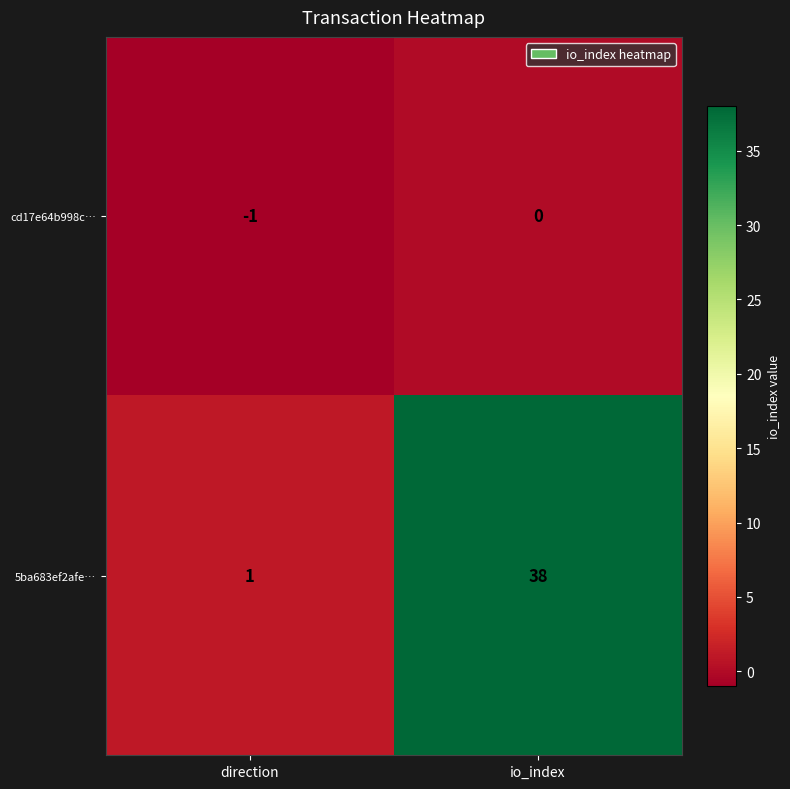

Reading right to left, list all the values displayed in this chart.

cd17e64b998c…: io_index=0	direction=-1
5ba683ef2afe…: io_index=38	direction=1